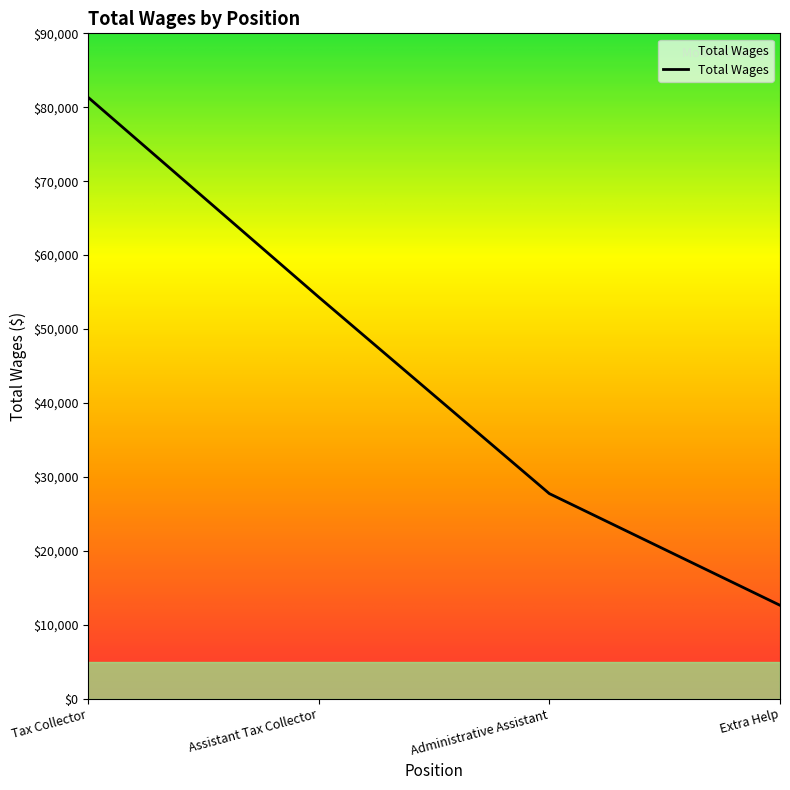

How many categories are shown in the chart?

4